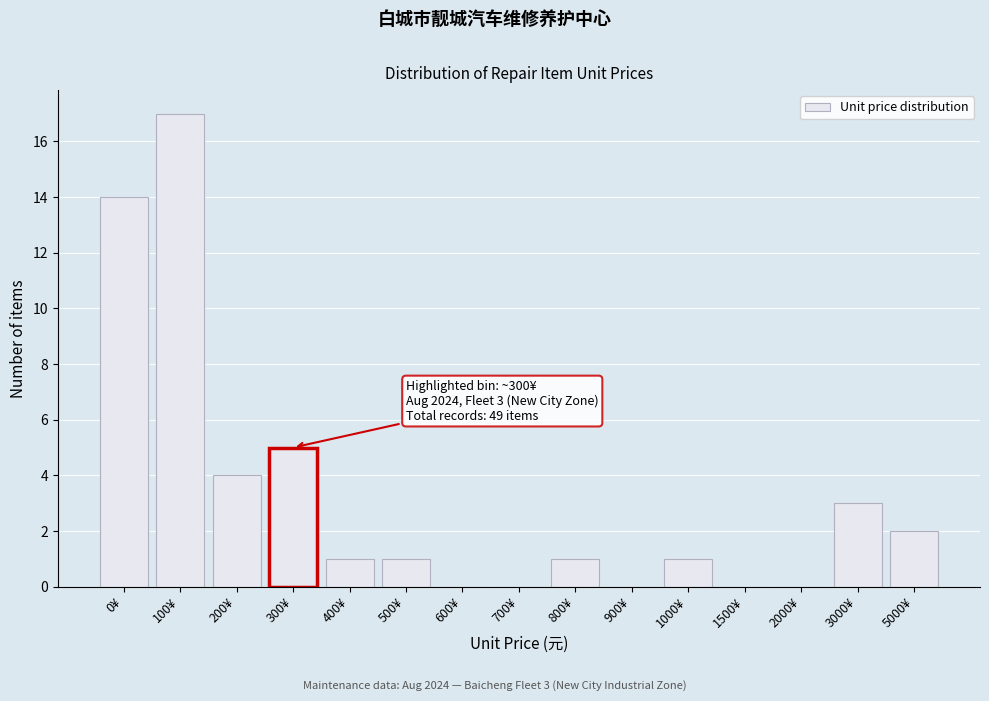

Reading left to right, list all the values displayed in this chart.

0¥=14	100¥=17	200¥=4	300¥=5	400¥=1	500¥=1	600¥=0	700¥=0	800¥=1	900¥=0	1000¥=1	1500¥=0	2000¥=0	3000¥=3	5000¥=2